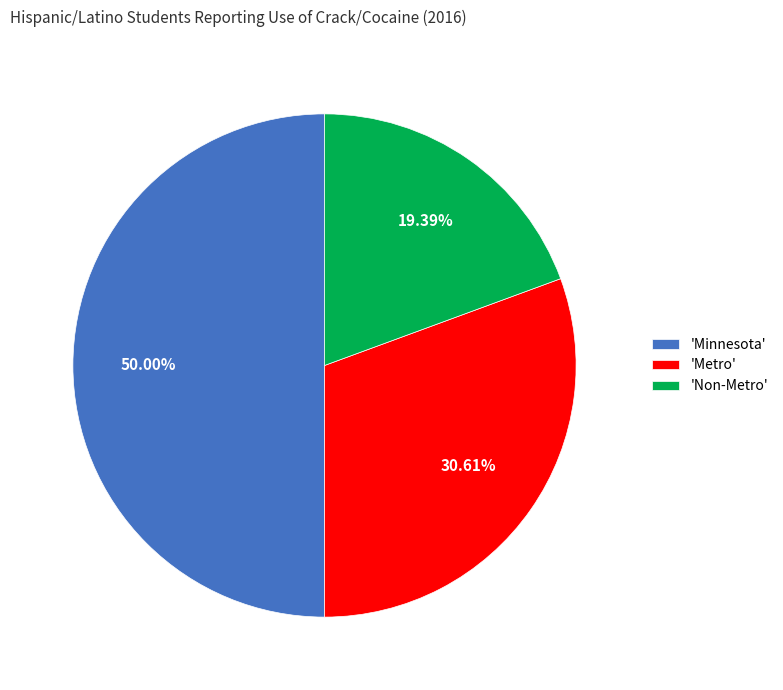

Which category has the smallest portion of the pie?

'Non-Metro'